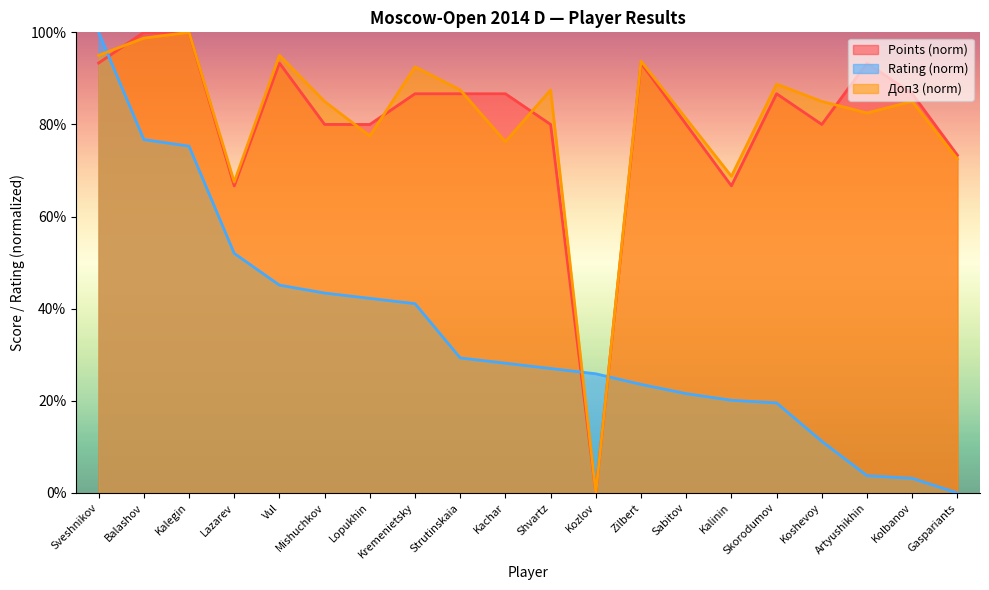

What is the difference between the second highest and second lowest values in the Rating series?

73.6